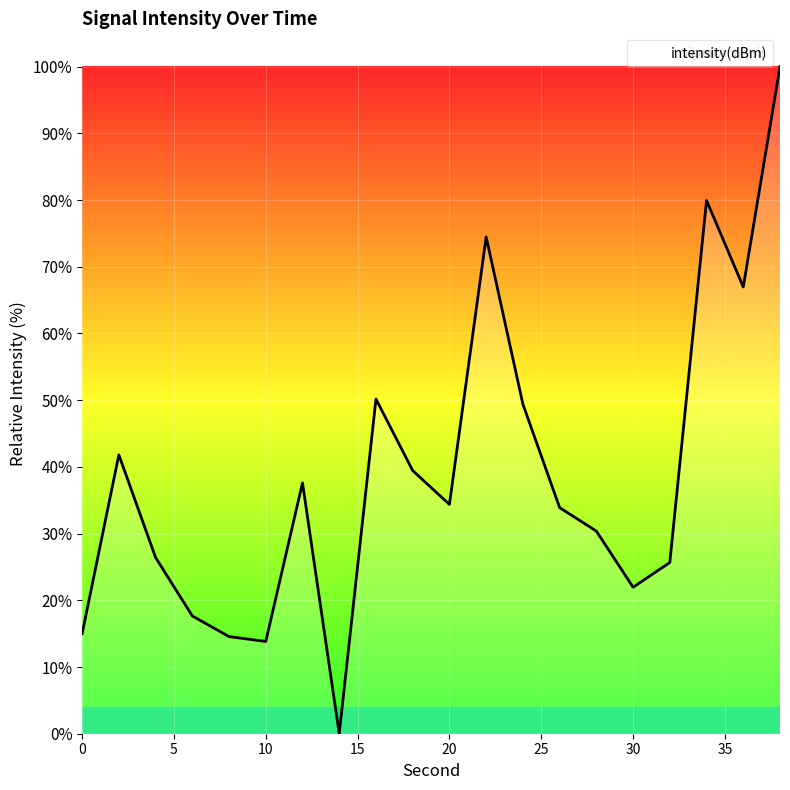

What is the greatest value displayed?

100.0